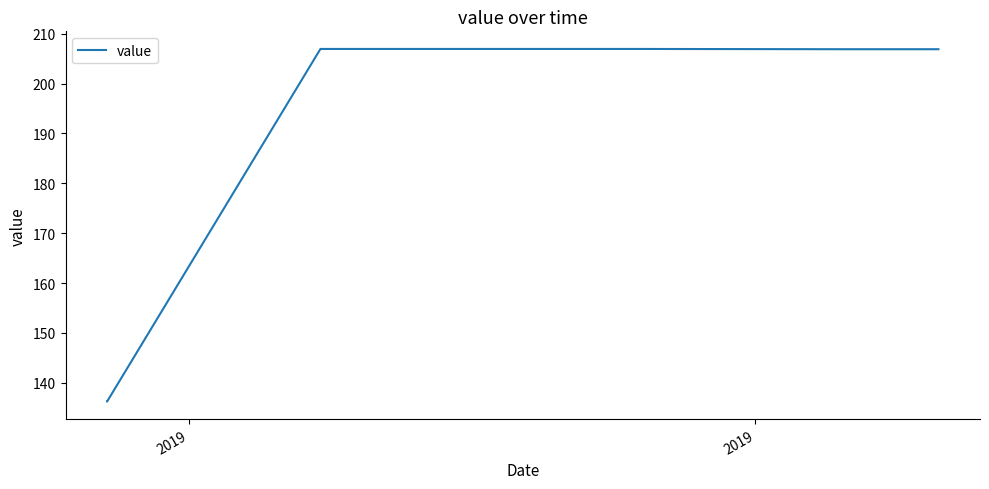

What is the difference between the maximum and minimum values?

70.7